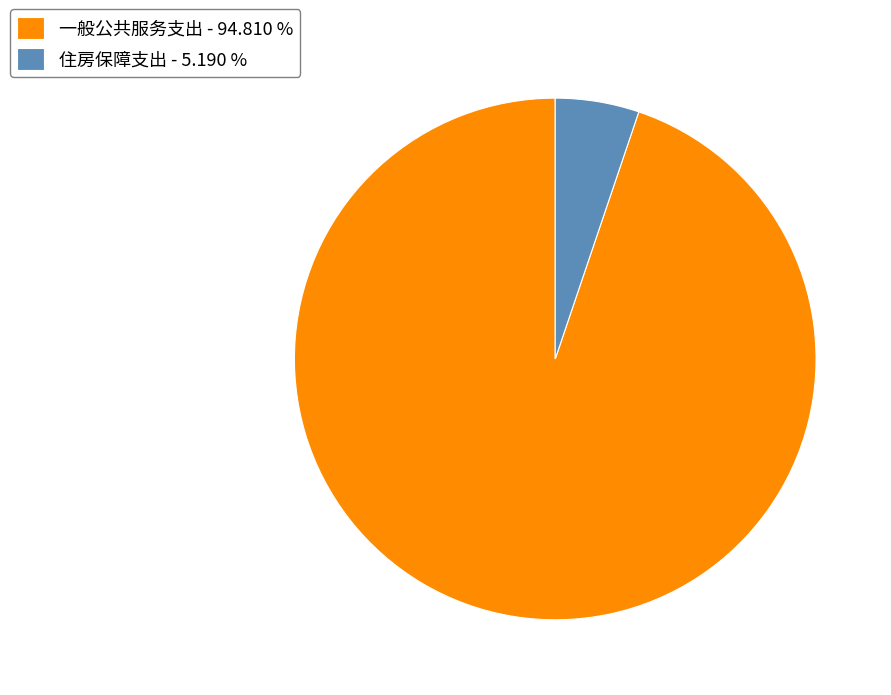

How many slices are in this pie chart?

2